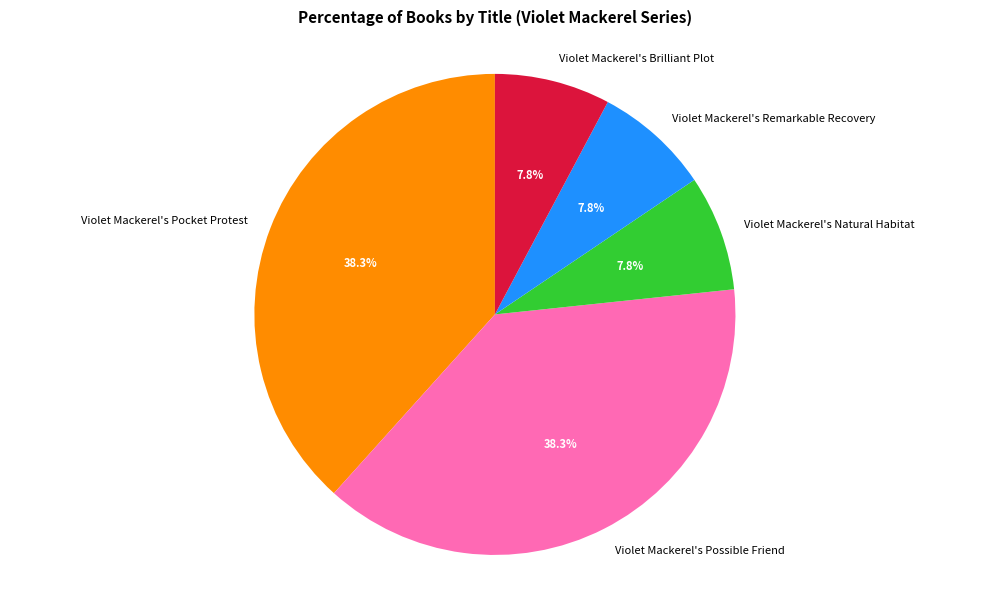

What portion of the pie excludes Violet Mackerel's Possible Friend?

61.7%